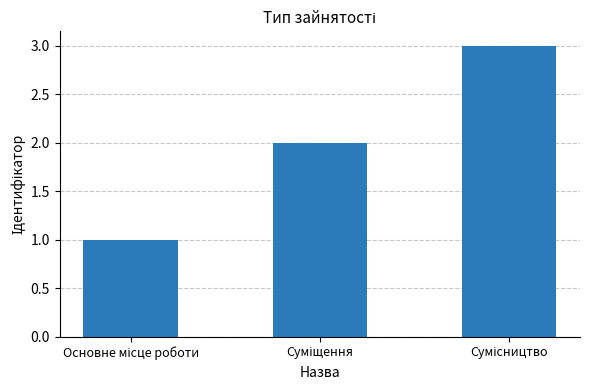

Reading right to left, list all the values displayed in this chart.

3	2	1